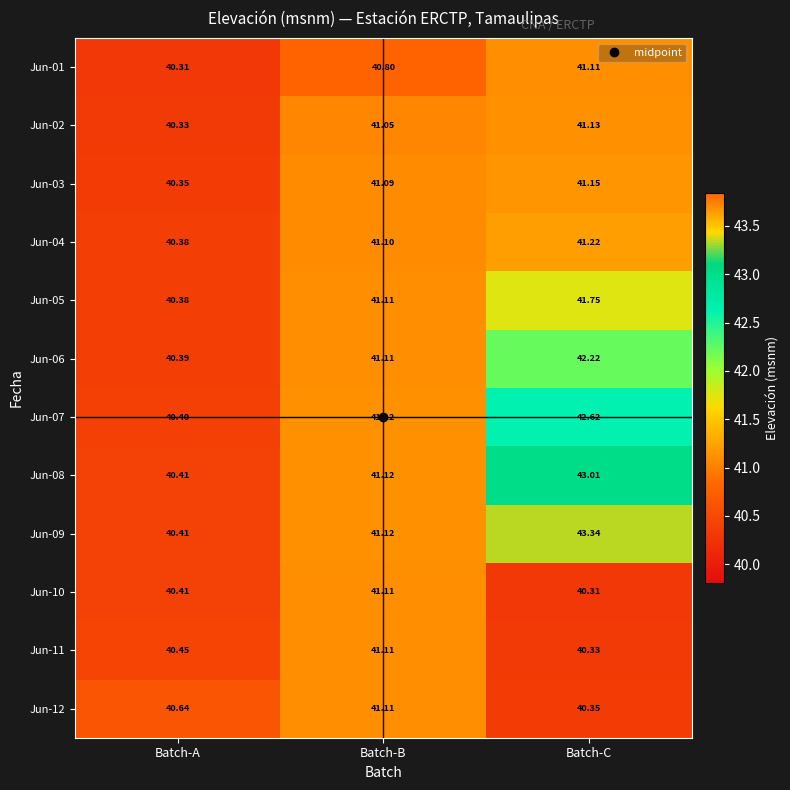

At which label does Jun-06 first exceed 41?

Batch-B